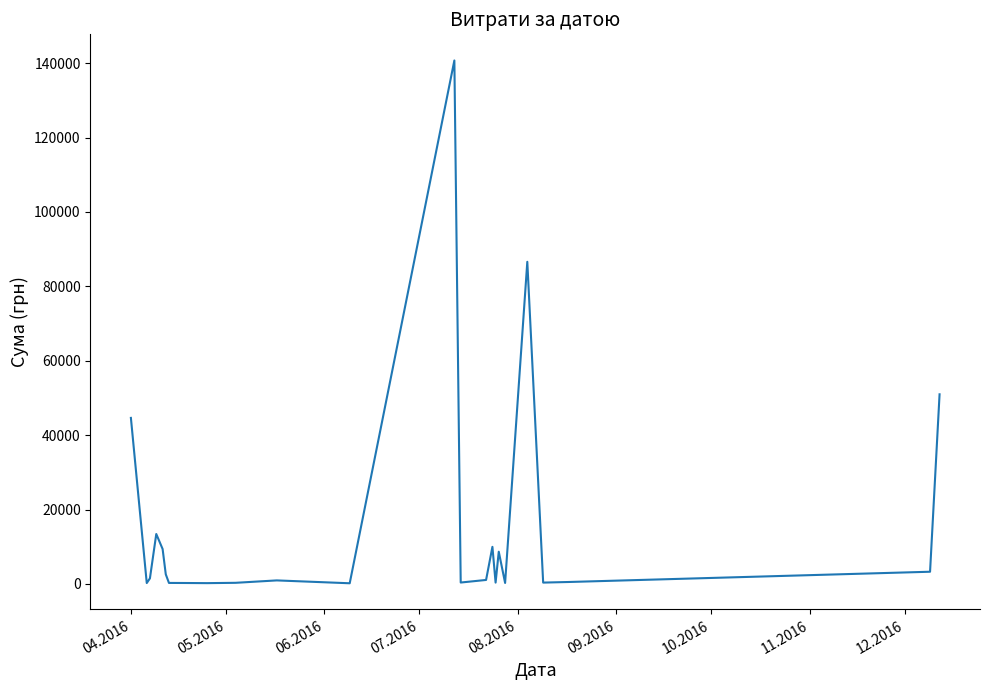

What is the difference between the maximum and minimum values?

140526.2